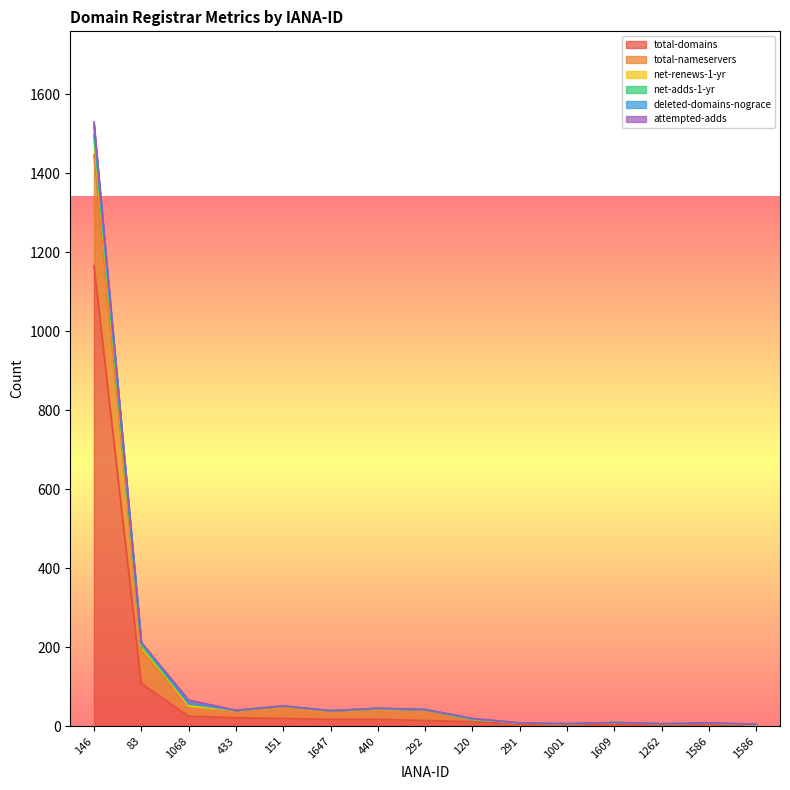

How many interior local peaks does the net-renews-1-yr series have?

4